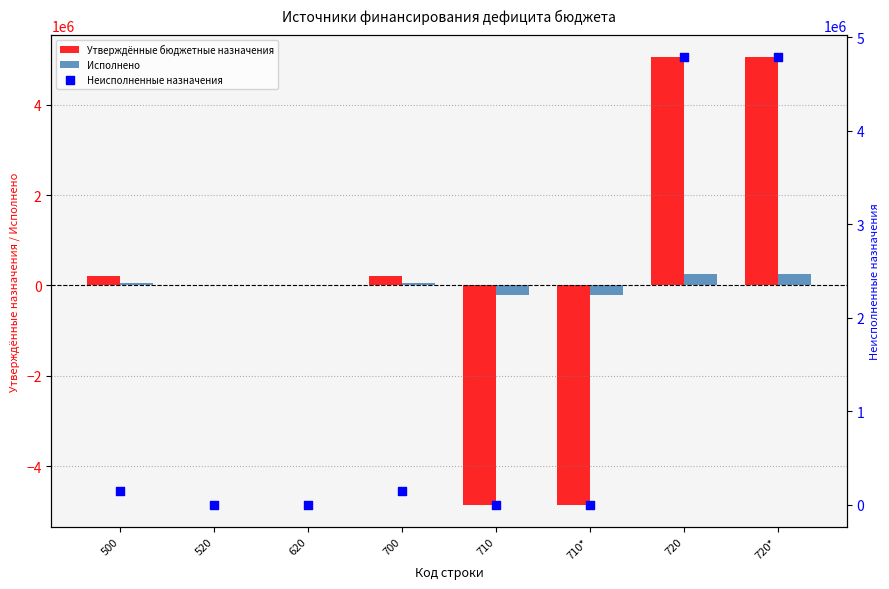

What are all the series names shown in the legend?

Утверждённые бюджетные назначения, Исполнено, Неисполненные назначения